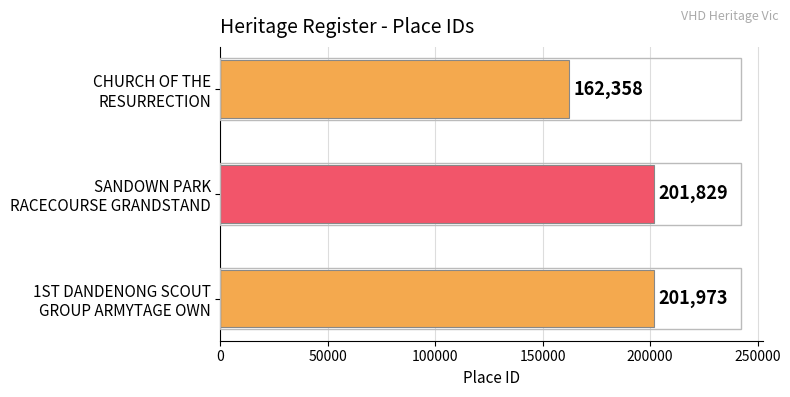

What is the minimum value shown in the chart?

162358